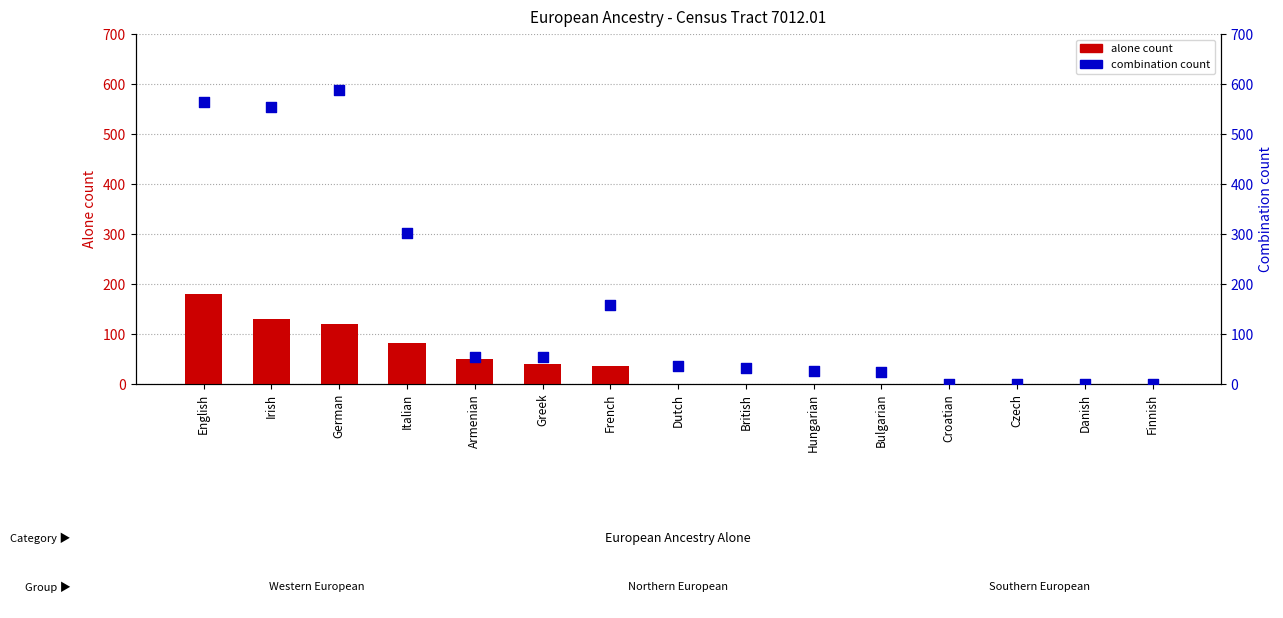

Which series has the largest Y range (max minus min)?

combination count